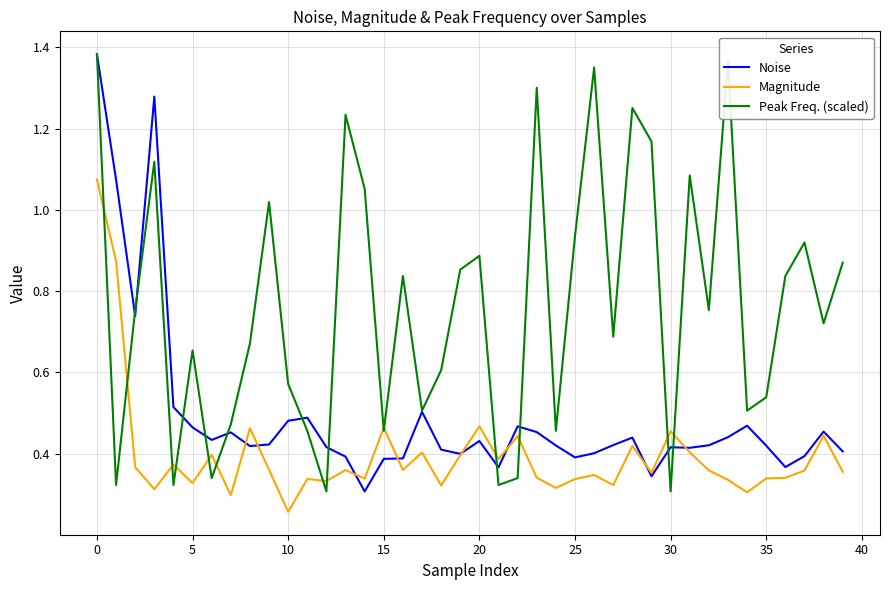

Which series has the largest total across all categories?

Peak Freq. (scaled)